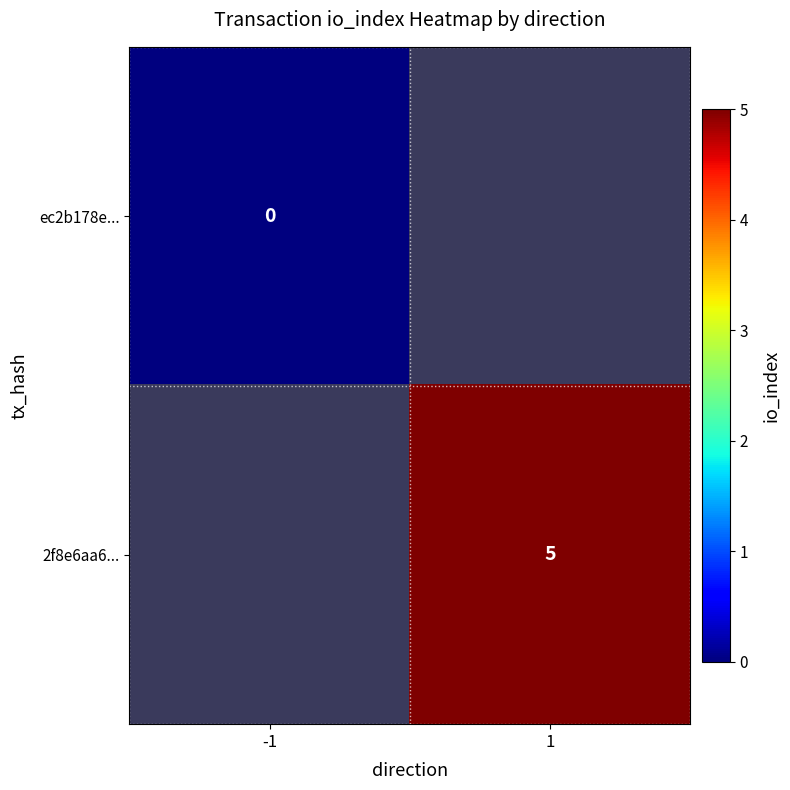

What is the greatest value displayed?

5.0